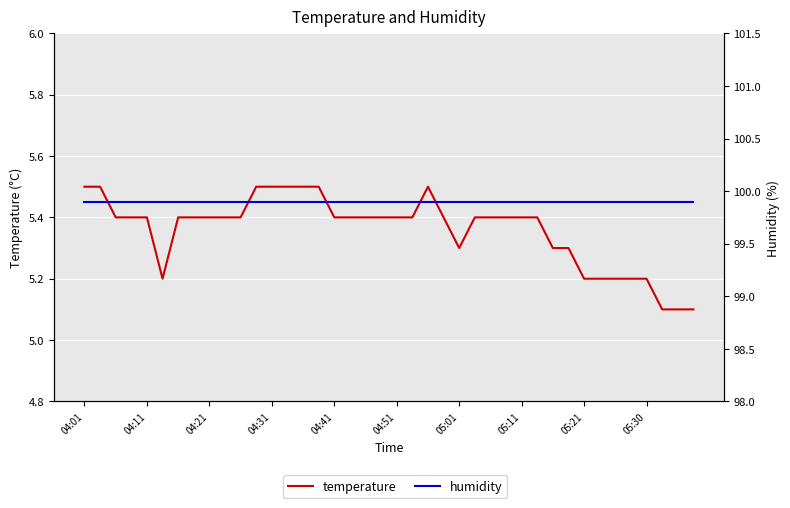

Between 04:51 and 10, which series saw the biggest shift?

temperature